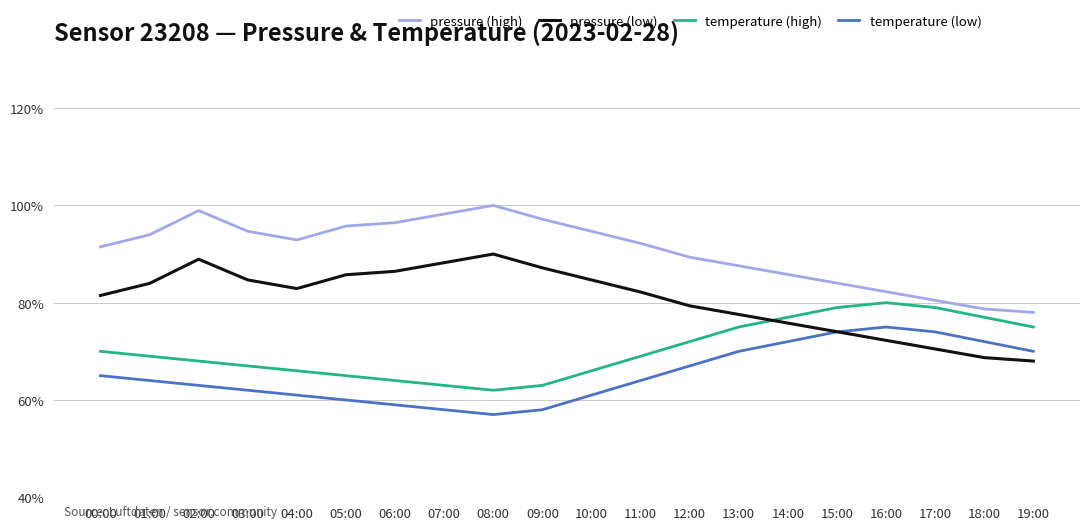

Where does the temperature (high) series first go above 69?

00:00